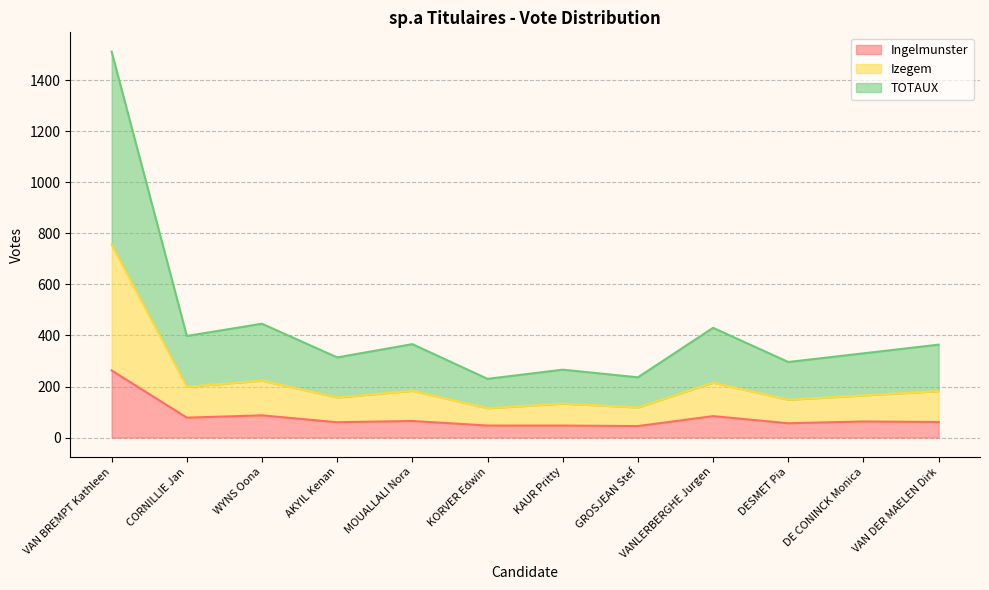

Is the value of TOTAUX at WYNS Oona greater than the value of Ingelmunster at VANLERBERGHE Jurgen?

Yes